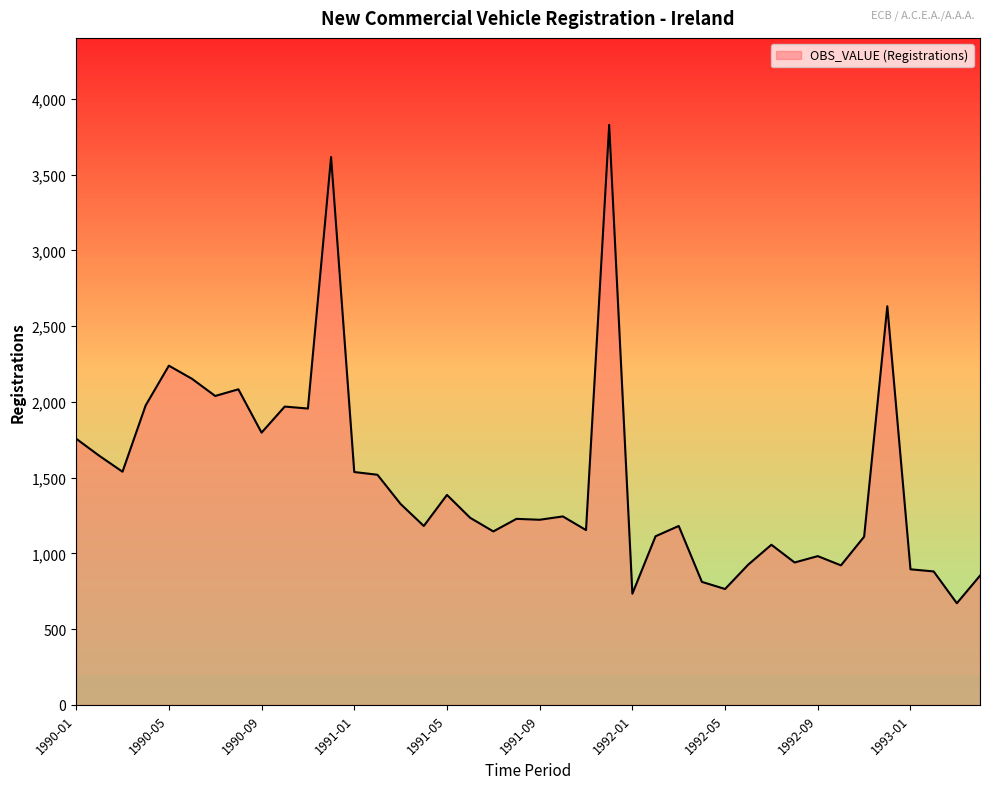

What is the greatest value displayed?

3828